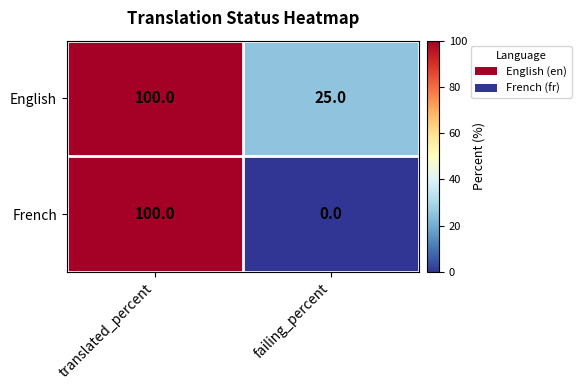

At which label is English closest to 62?

failing_percent